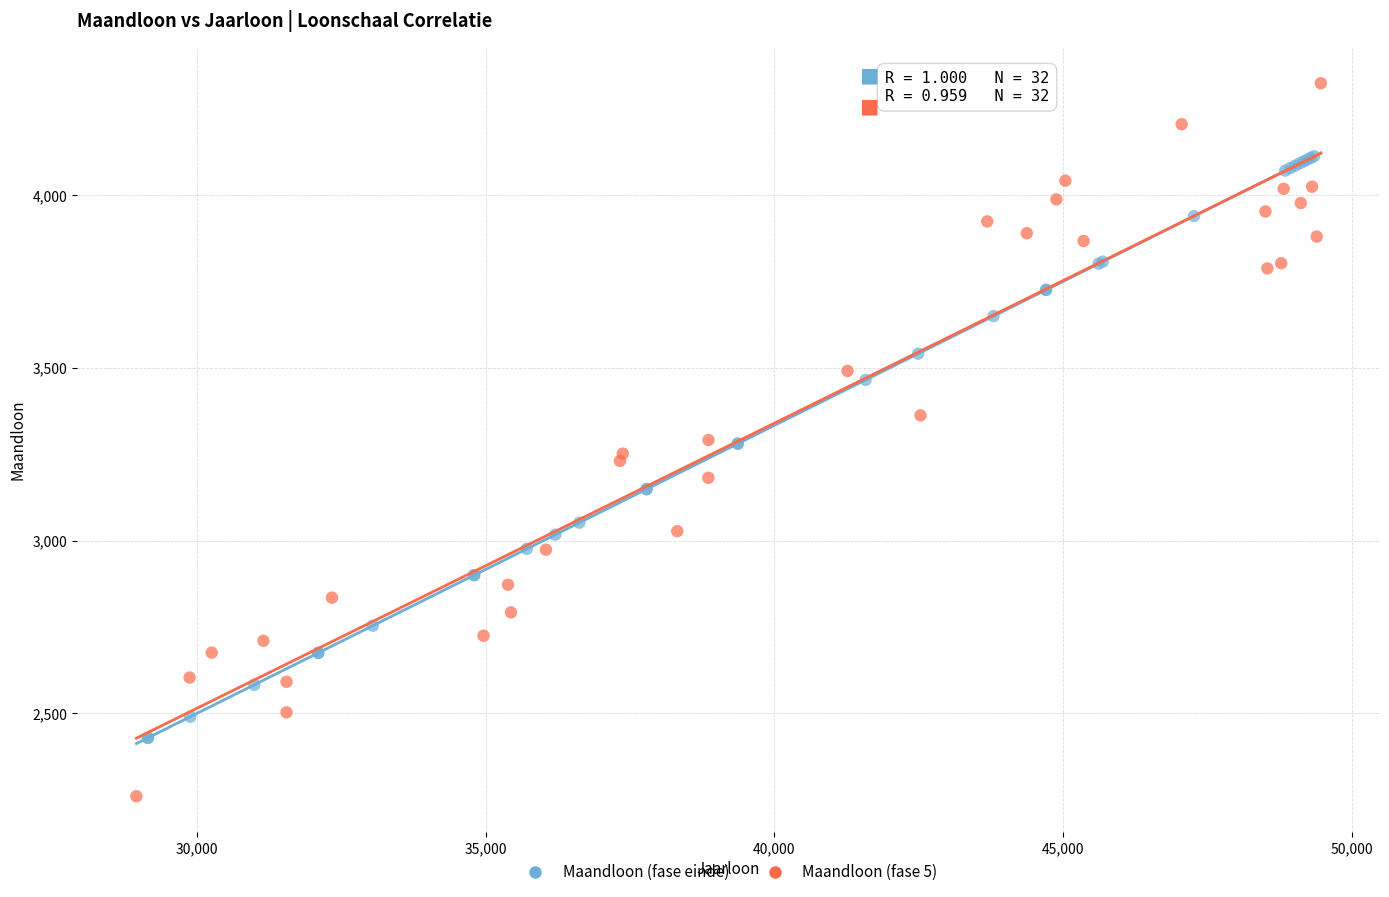

Which series contains the highest Y value?

Maandloon (fase 5)